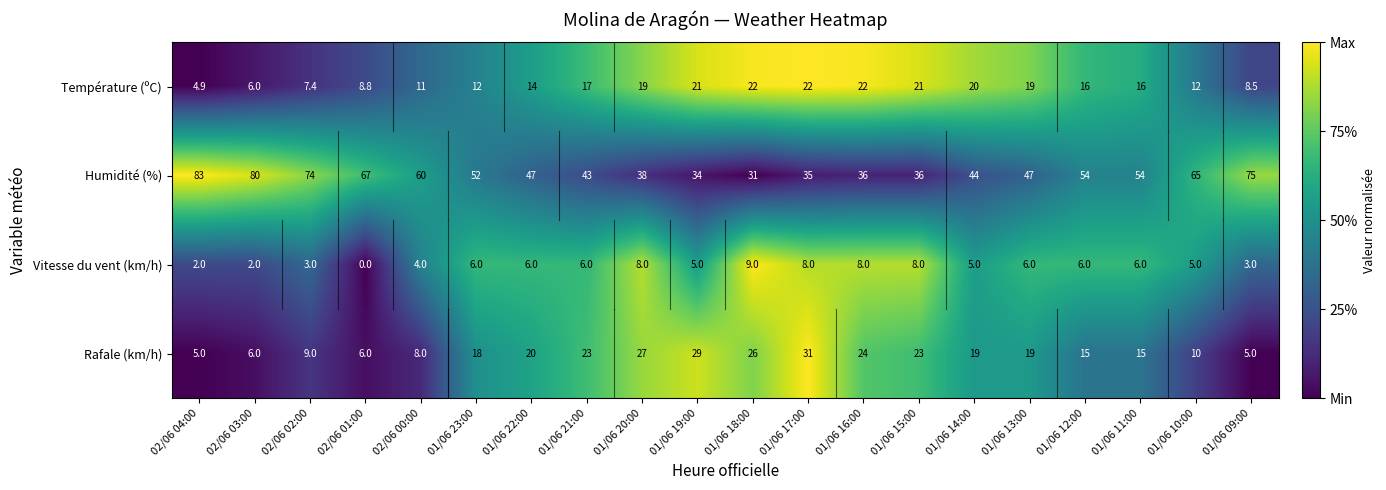

Which series has the widest spread of values?

Humidité (%)